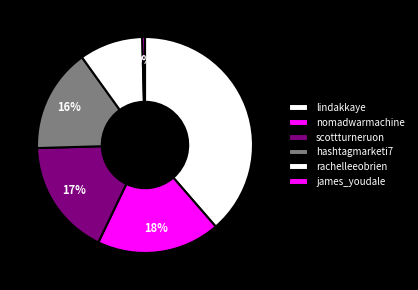

Which has a higher value, hashtagmarketi7 or nomadwarmachine?

nomadwarmachine